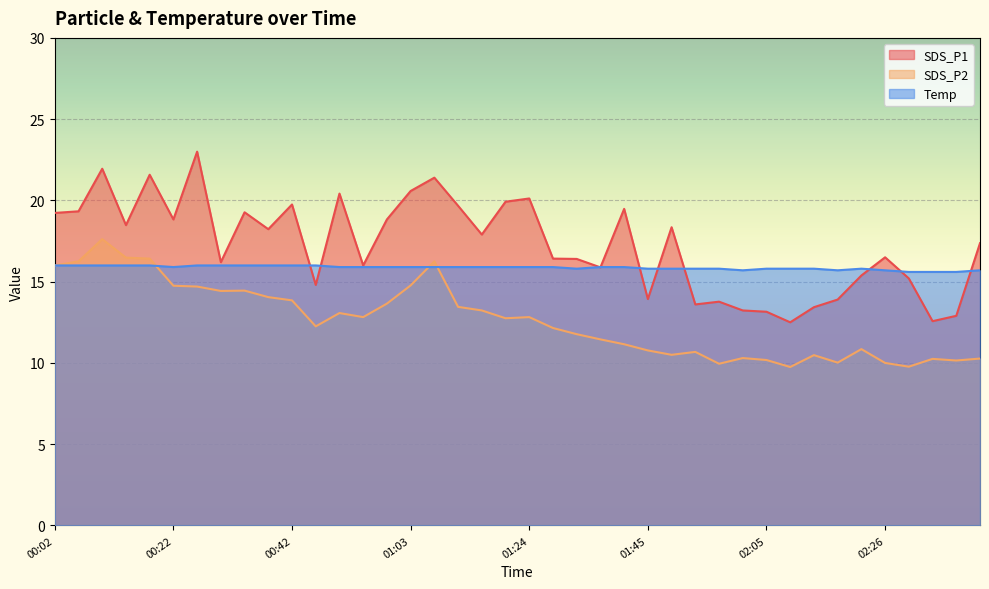

Is it true that Temp equals 15.9 at 00:59?

True